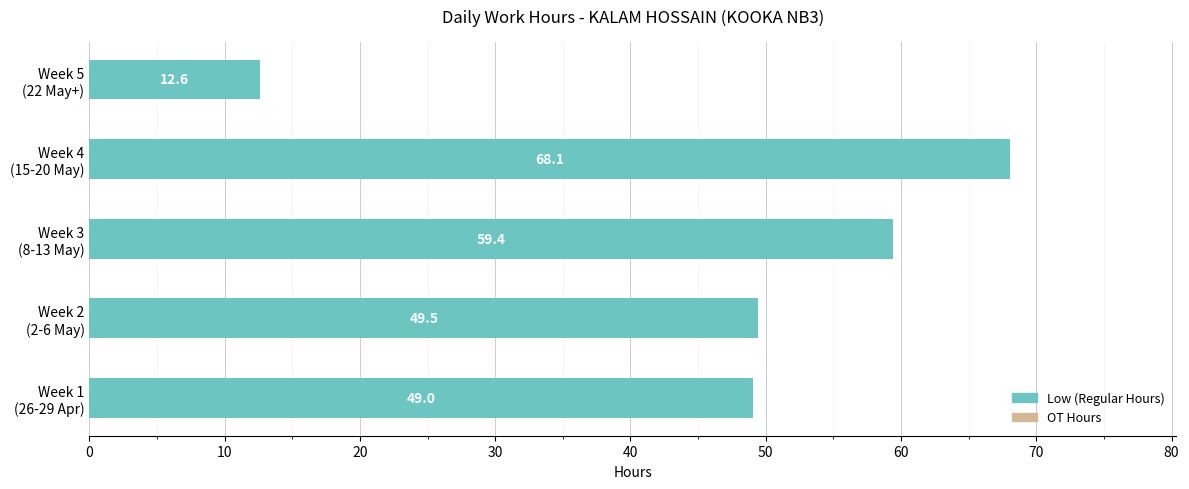

How many bars are there in total?

5